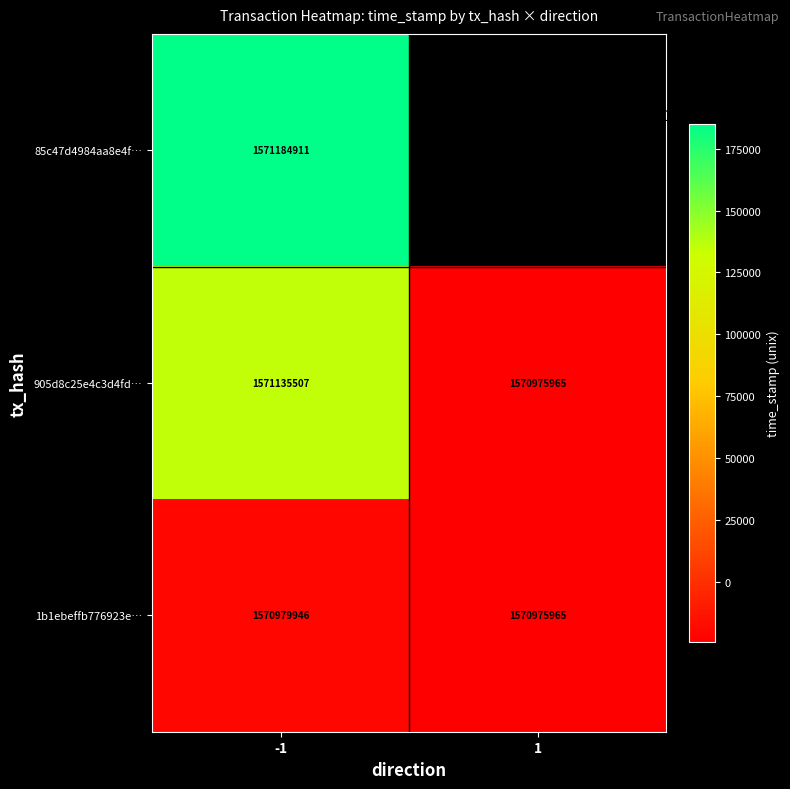

Rank the series at -1 from lowest to highest value.

1b1ebeffb776923e…, 905d8c25e4c3d4fd…, 85c47d4984aa8e4f…